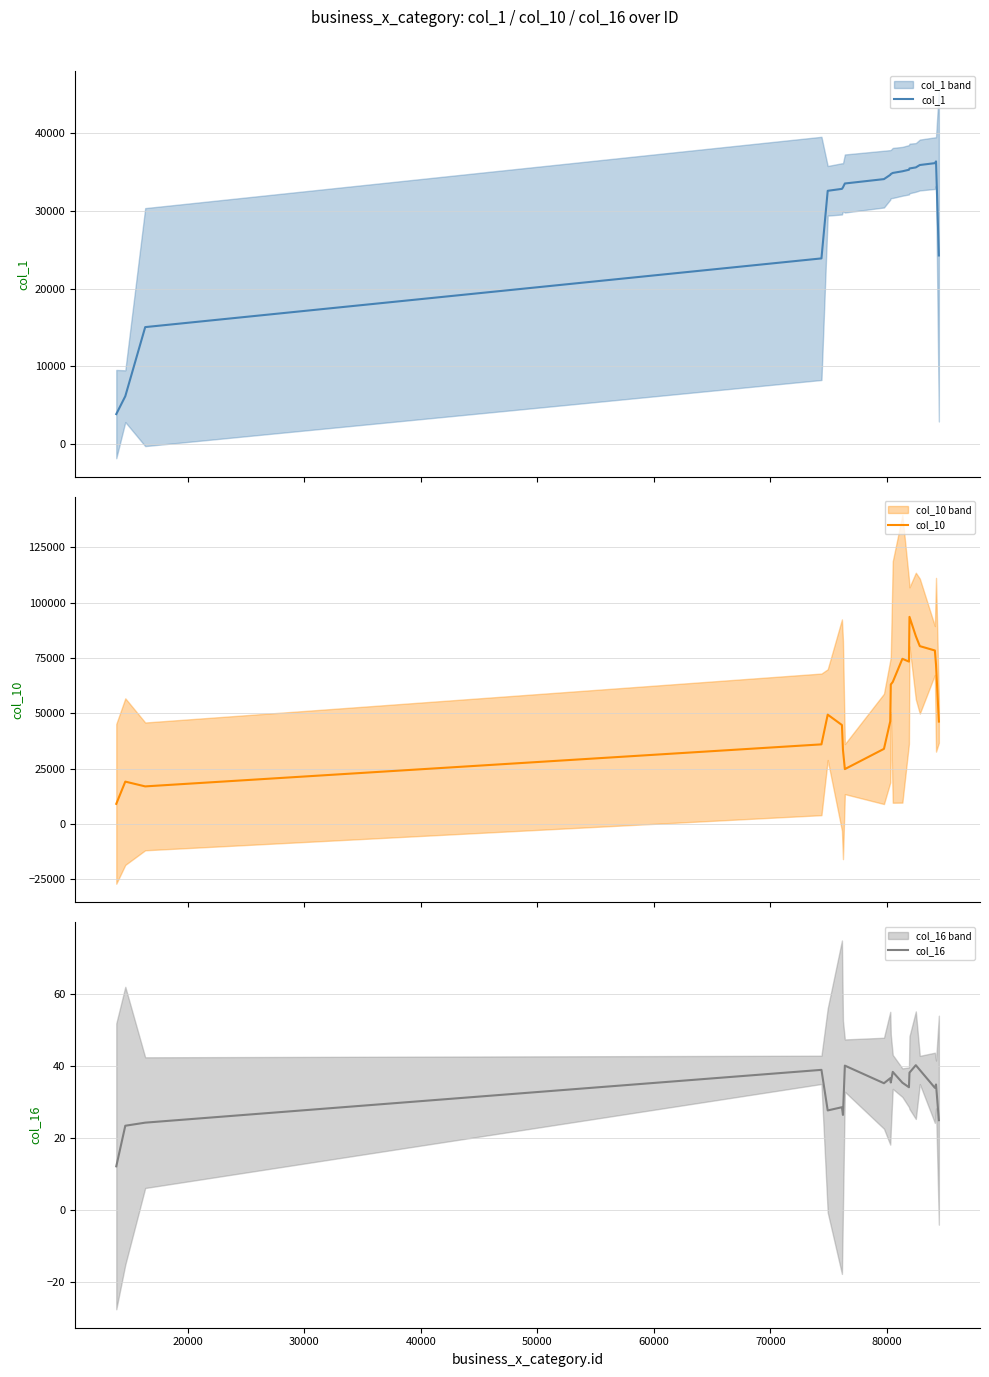

What is the minimum value for col_1?

3862.7